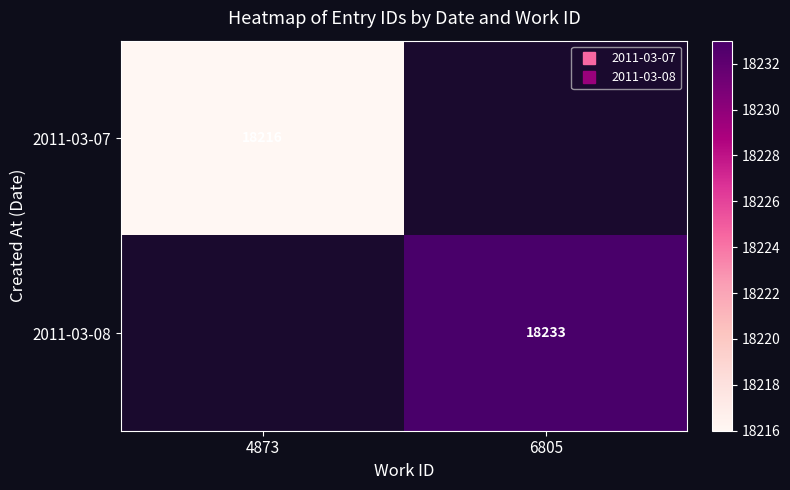

Which series has the largest range (max minus min)?

2011-03-07